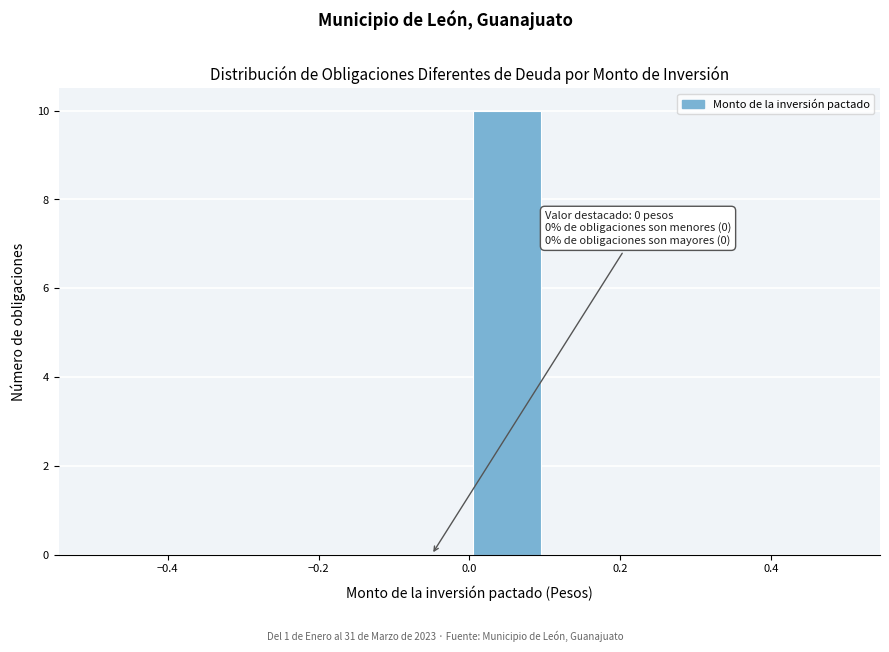

Over which range of the x-axis is the bar tallest?

0.0 to 0.1